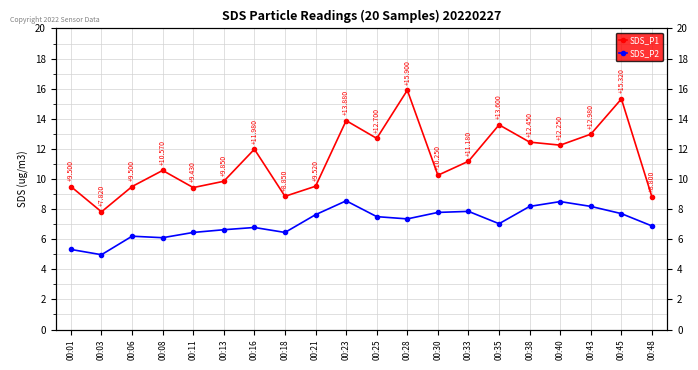

Which series has the largest total across all categories?

SDS_P1